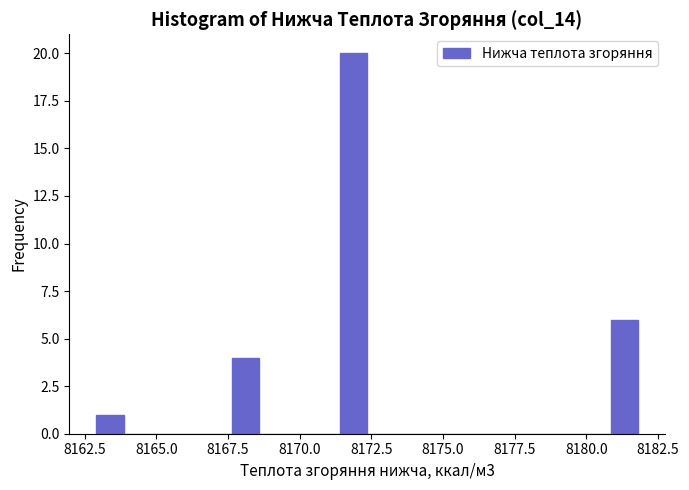

Read against the x-axis, roughly where is the centre of the tallest bar?

8172.0